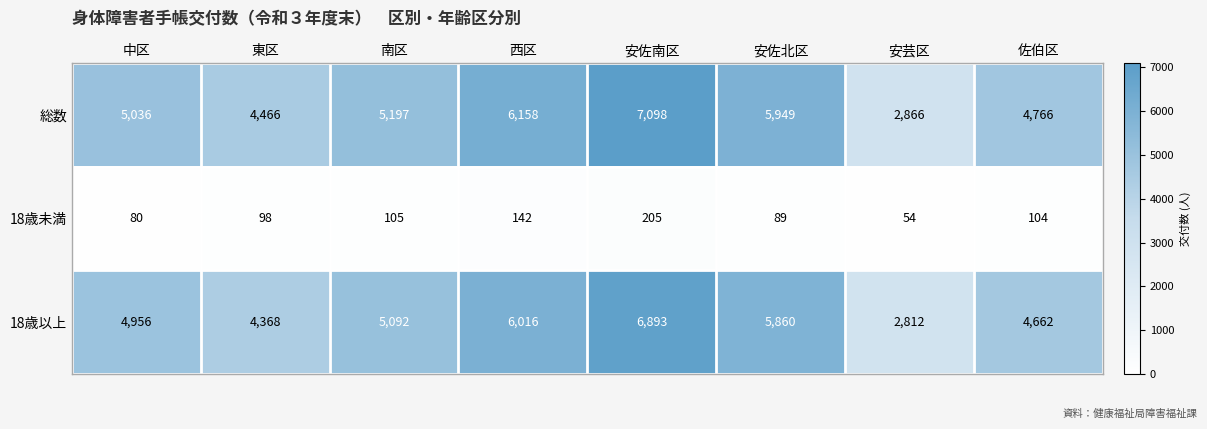

What is the difference between the highest and lowest values at 安佐北区?

5860